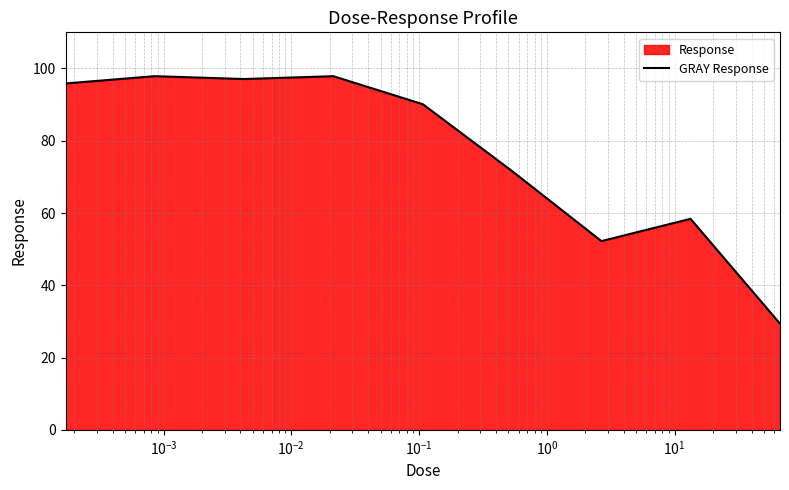

What is the maximum value shown in the chart?

97.9